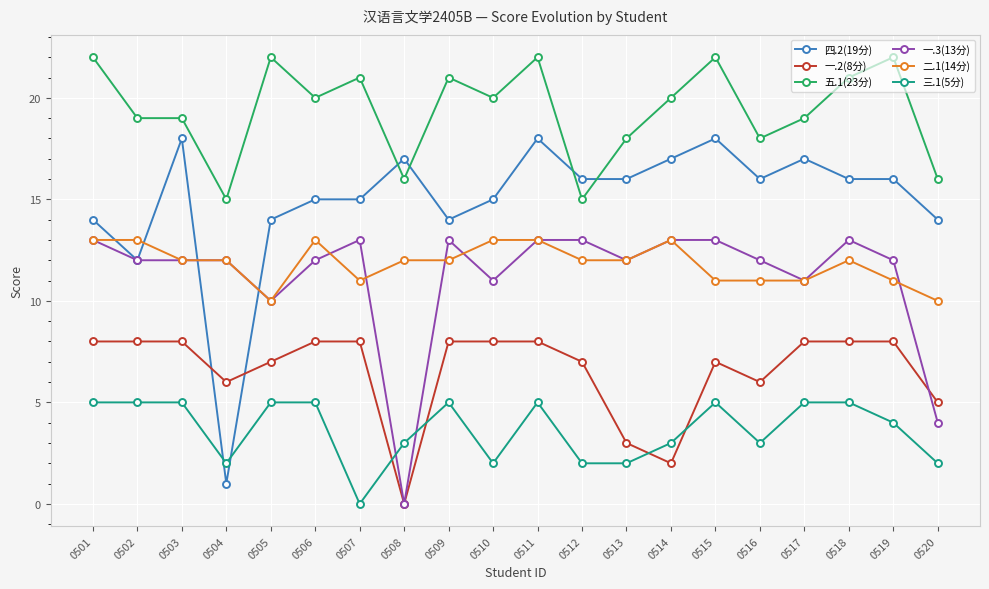

What is the spread (max minus min) of values at 0511?

17